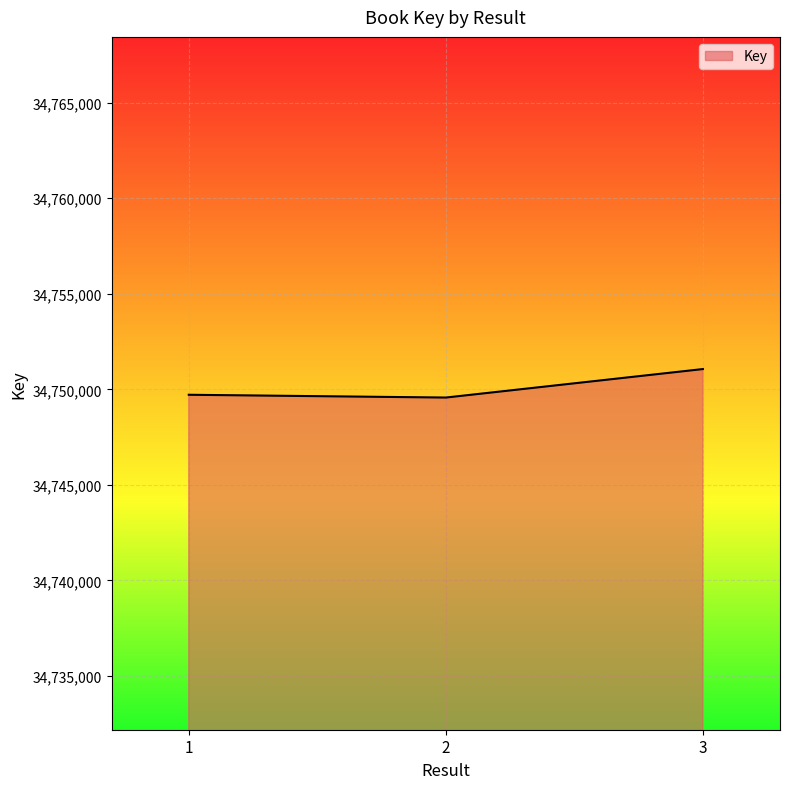

What is the sum of all values?

104250343